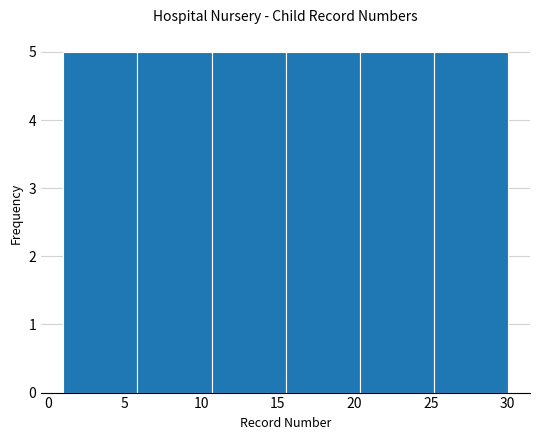

What is the height of the bar covering 15.5 to 20.5 on the x-axis? Neither the bar edges nor the heights are printed on the chart, so give them approximately, as read against the axes.

5